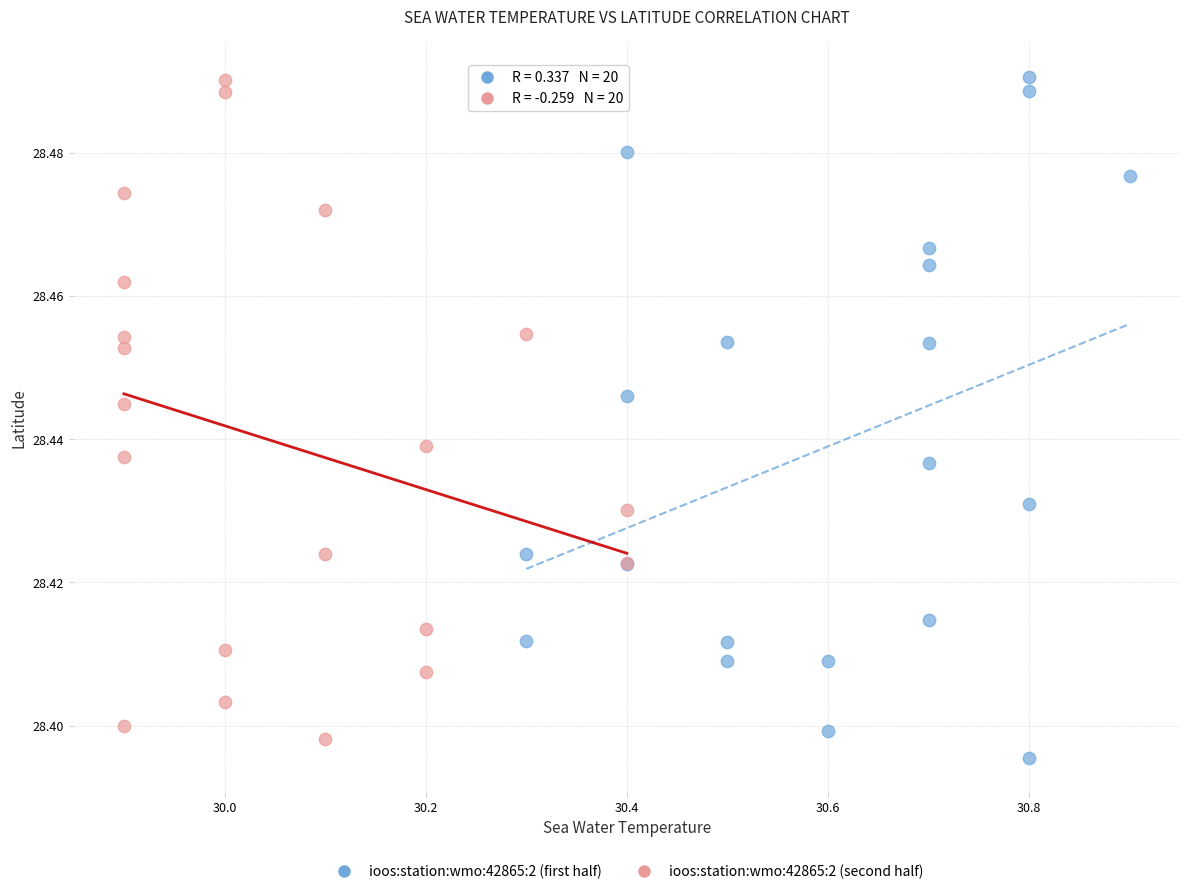

What are all the series names shown in the legend?

ioos:station:wmo:42865:2 (first half), ioos:station:wmo:42865:2 (second half)